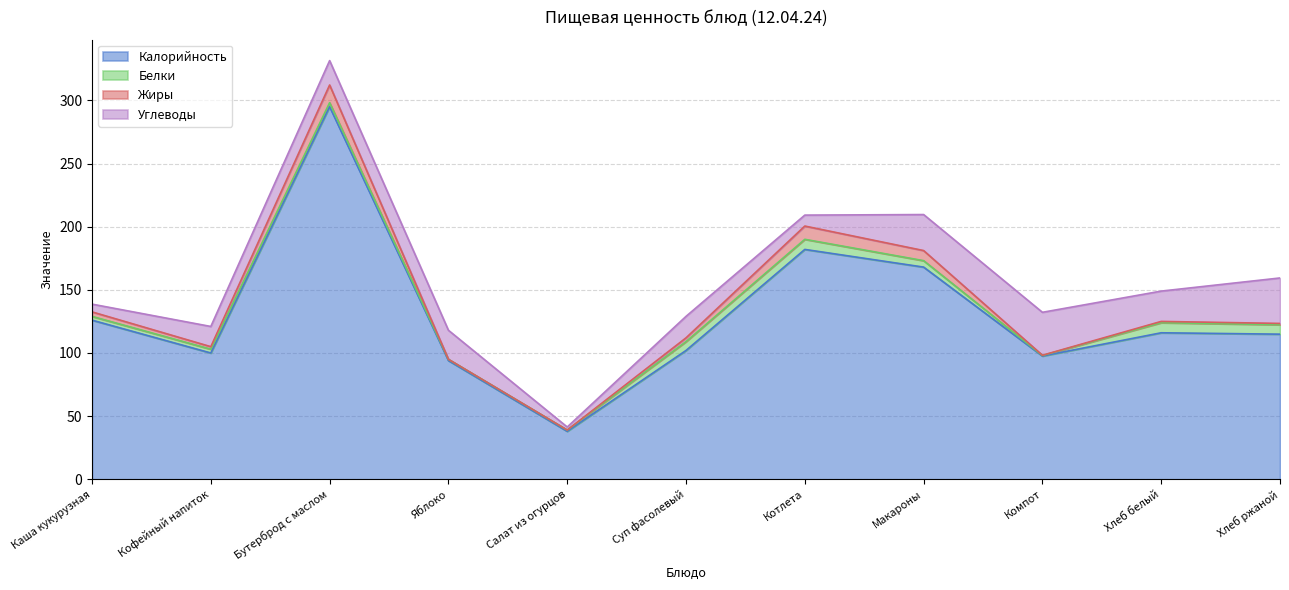

Rank the series at Хлеб белый from lowest to highest value.

Жиры, Белки, Углеводы, Калорийность